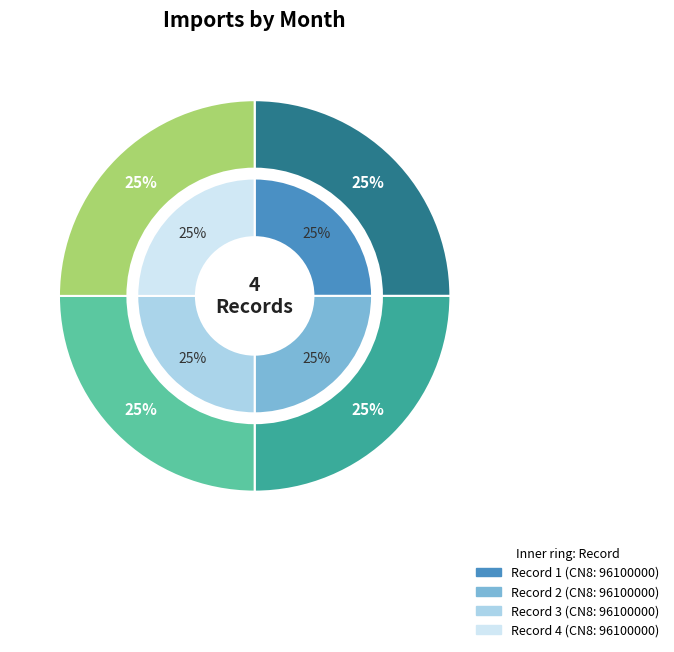

How many segments does this pie chart have?

4